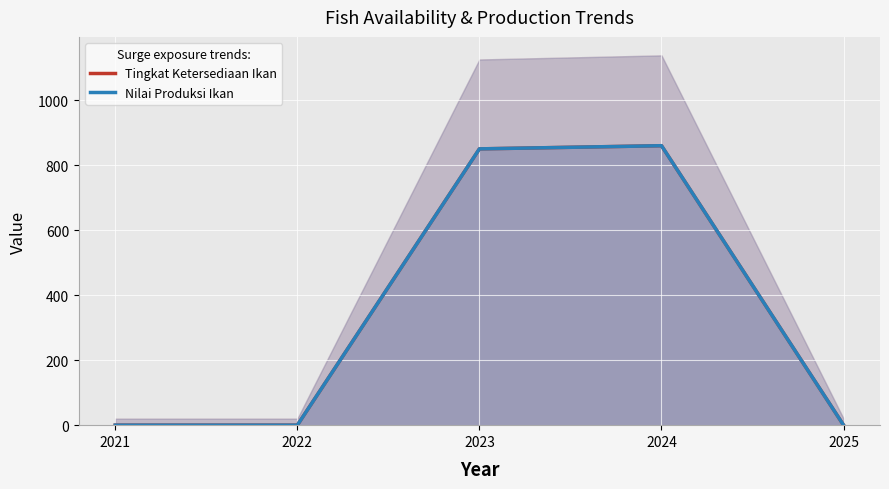

True or false: Nilai Produksi Ikan and Tingkat Ketersediaan Ikan cross at least once.

False